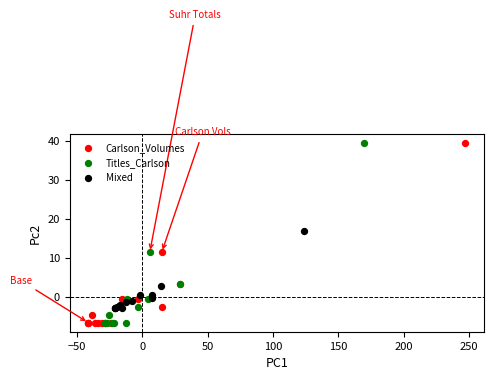

What are all the series names shown in the legend?

Carlson_Volumes, Titles_Carlson, Mixed